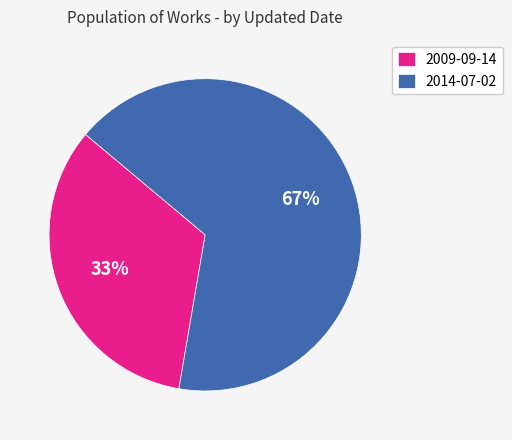

Rank the categories by value from highest to lowest.

2014-07-02, 2009-09-14